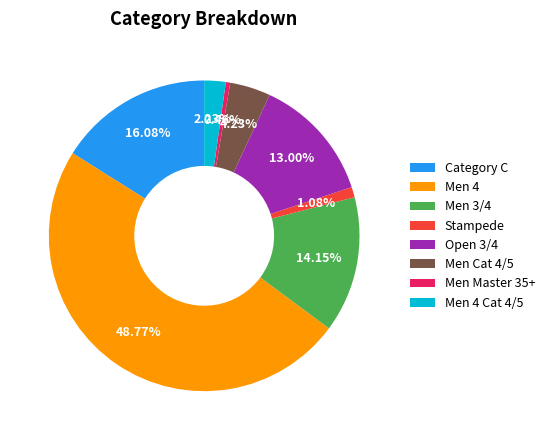

To the nearest percent, what percentage of the pie is Men 3/4?

14%